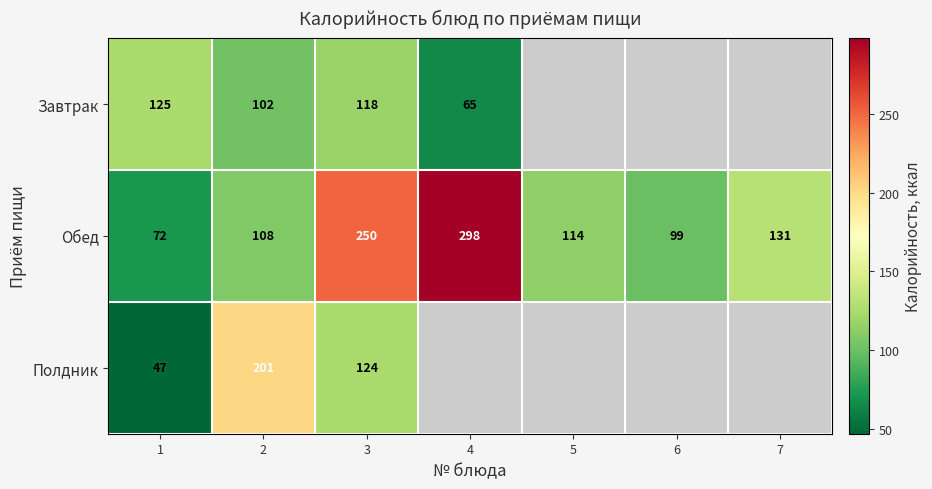

Which category has the lowest value in the Обед series?

1